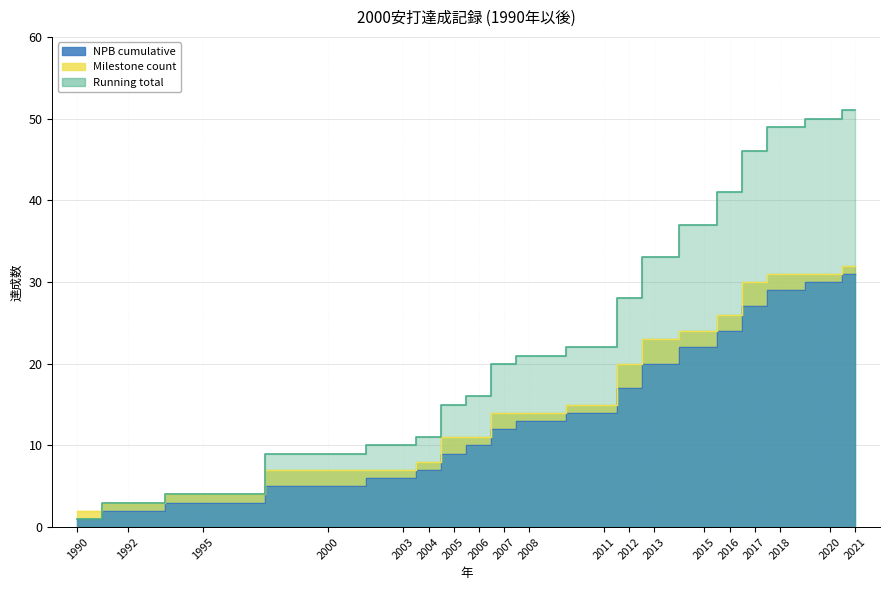

What is the maximum value shown in the chart?

51